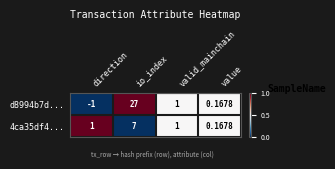

Count the number of categories in the chart.

4